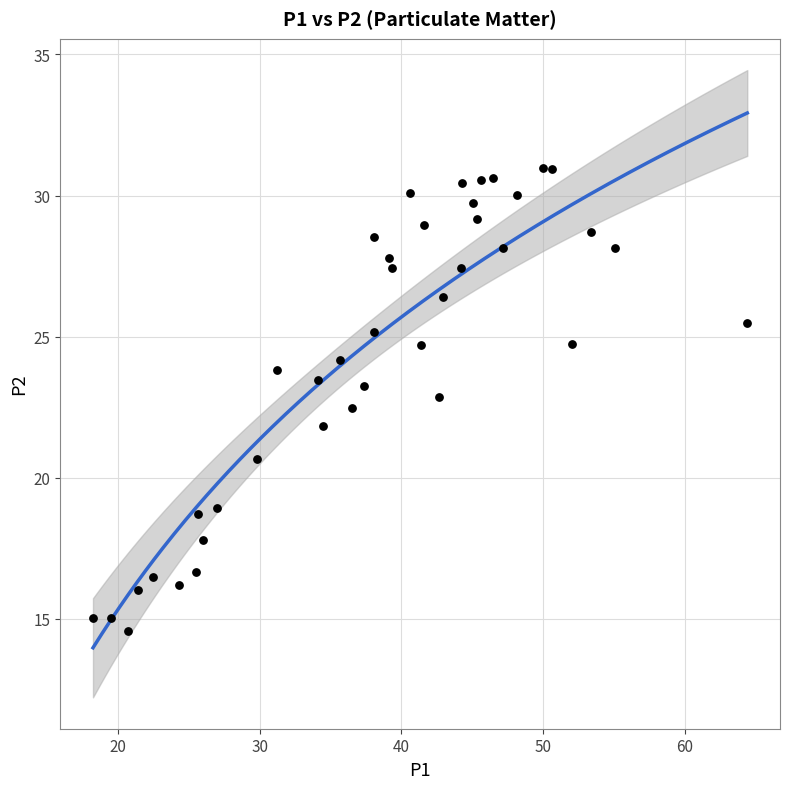

What is the range of X values (max minus min)?

46.2